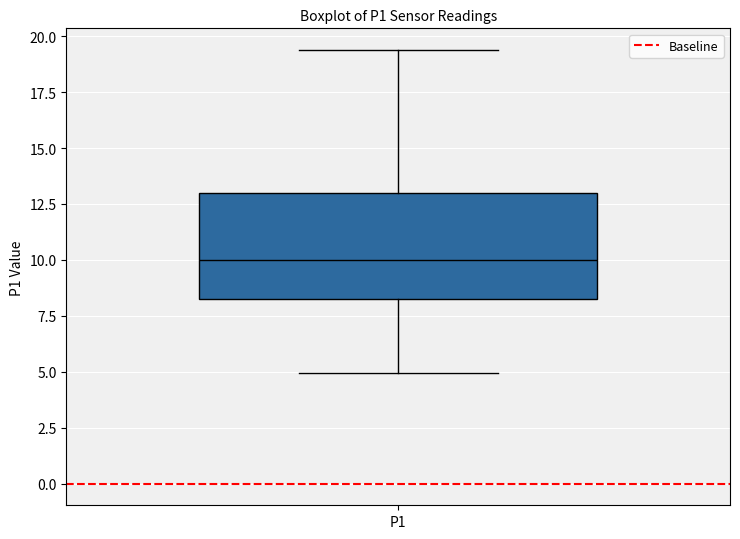

Read this box plot against the y-axis: the position of the median line, the range covered by the box, and the ends of both whiskers. The values are not printed on the chart, so give them approximately, as read against the axis.

median 10.0, box 8.0 to 13.0, whiskers 5.0 to 19.5